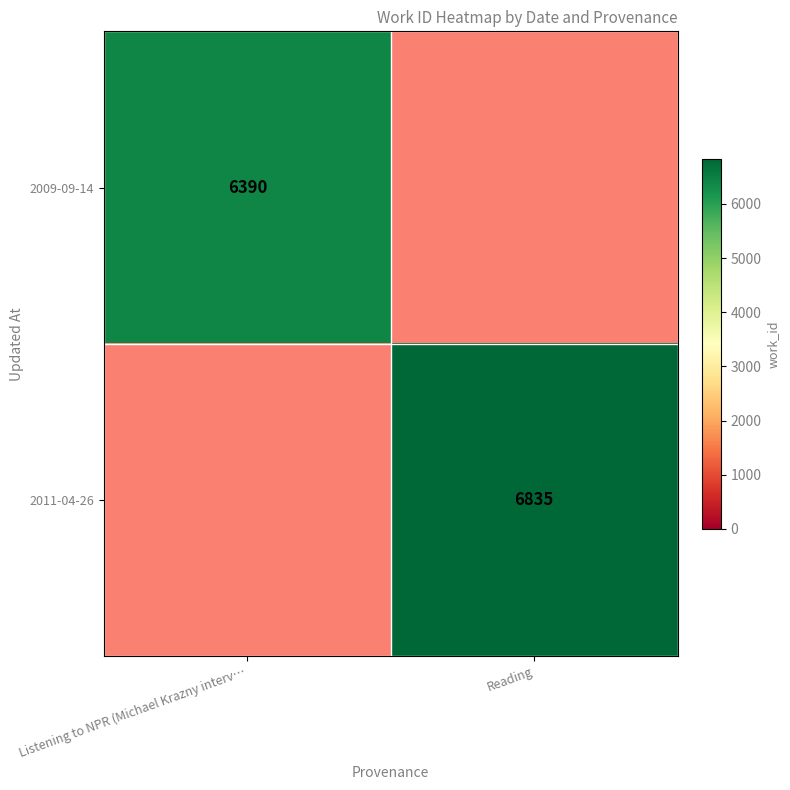

The 2011-04-26 series shows 2032 at Reading. True or false?

False